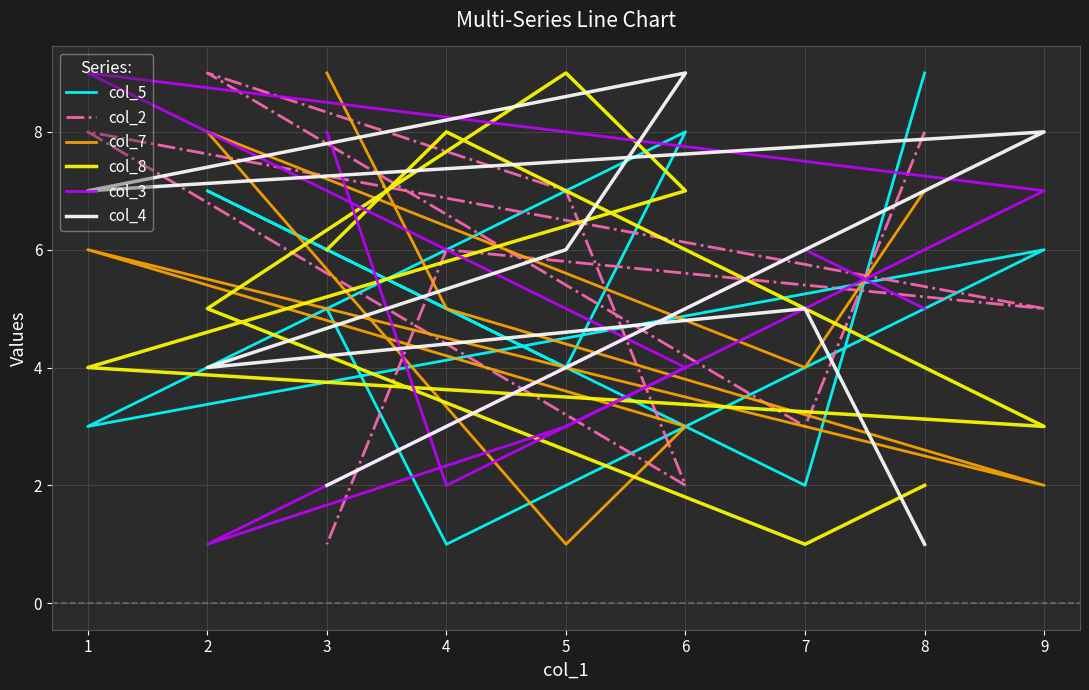

What are all the series names shown in the legend?

col_5, col_2, col_7, col_8, col_3, col_4